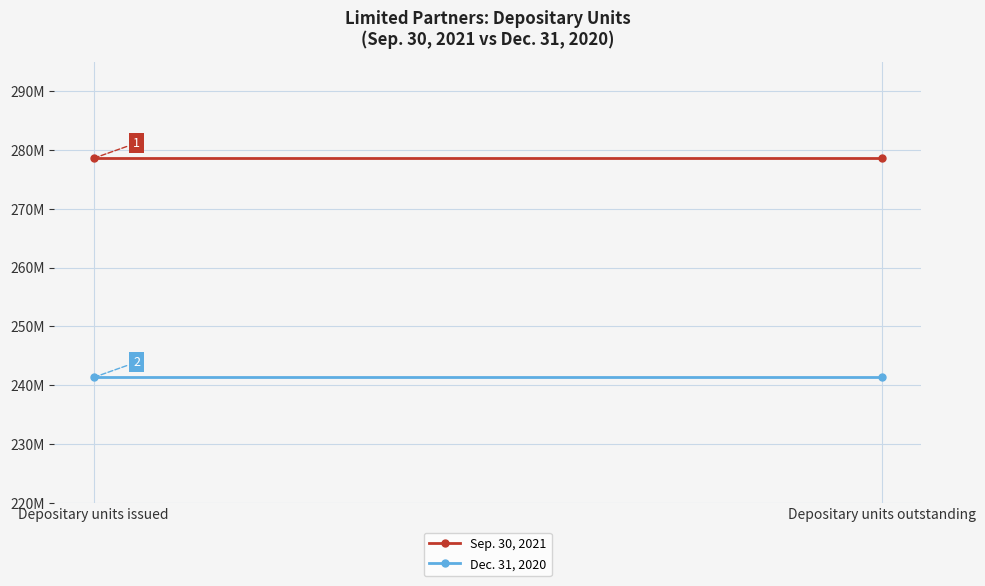

Reading right to left, extract all data points from this chart.

Sep. 30, 2021: 278605558	278605558
Dec. 31, 2020: 241338835	241338835